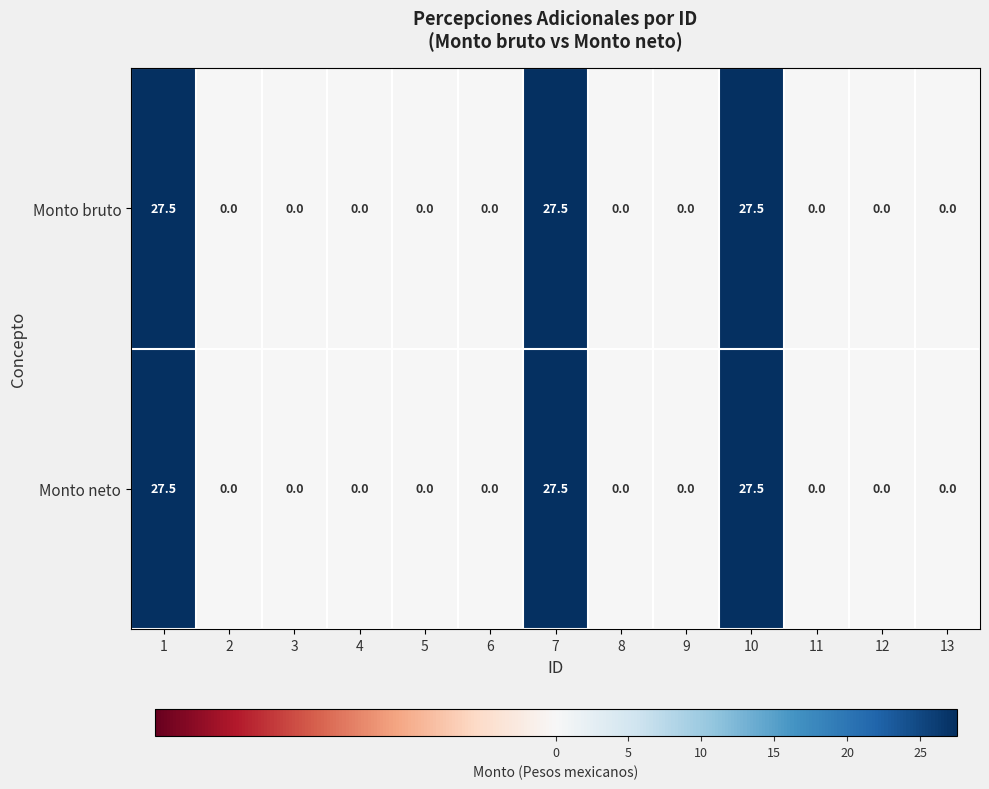

Reading right to left, extract all data points from this chart.

Monto bruto: 0.0	0.0	0.0	27.5	0.0	0.0	27.5	0.0	0.0	0.0	0.0	0.0	27.5
Monto neto: 0.0	0.0	0.0	27.5	0.0	0.0	27.5	0.0	0.0	0.0	0.0	0.0	27.5